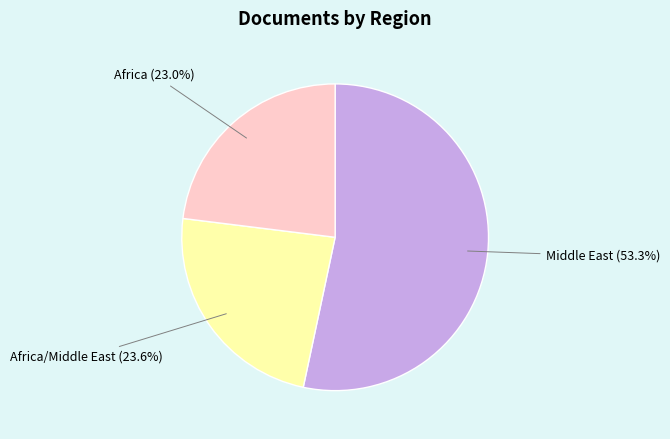

How many slices are in this pie chart?

3